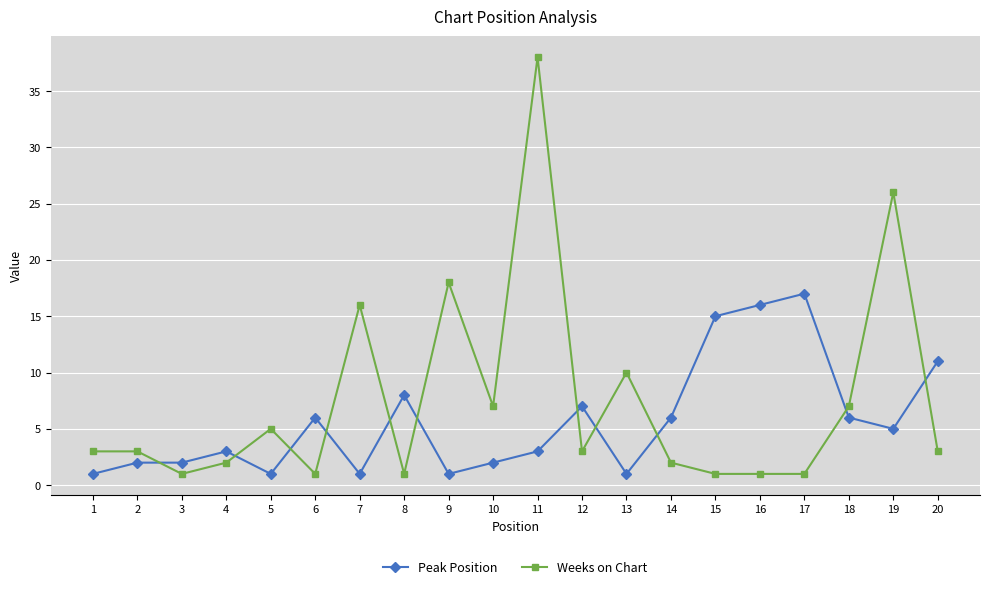

True or false: Peak Position has more than 0 points higher than both neighbors.

True